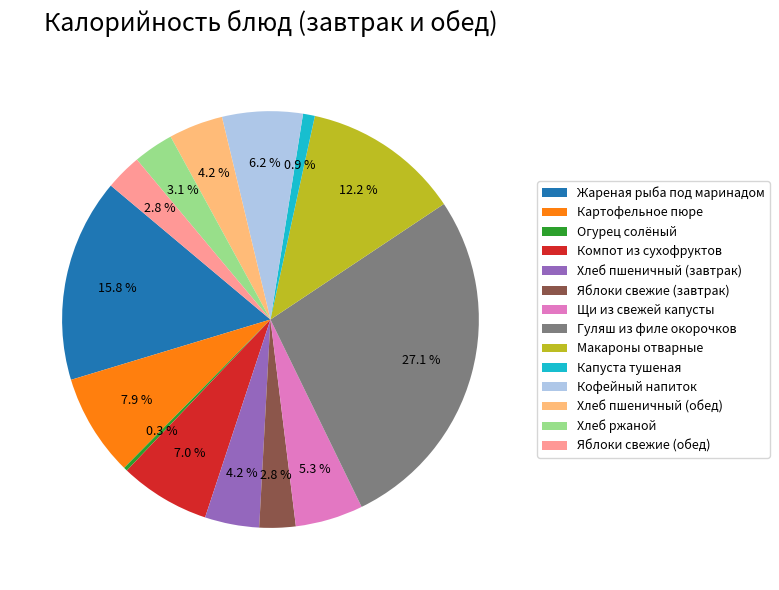

What percentage do Кофейный напиток and Гуляш из филе окорочков together represent?

33.4%